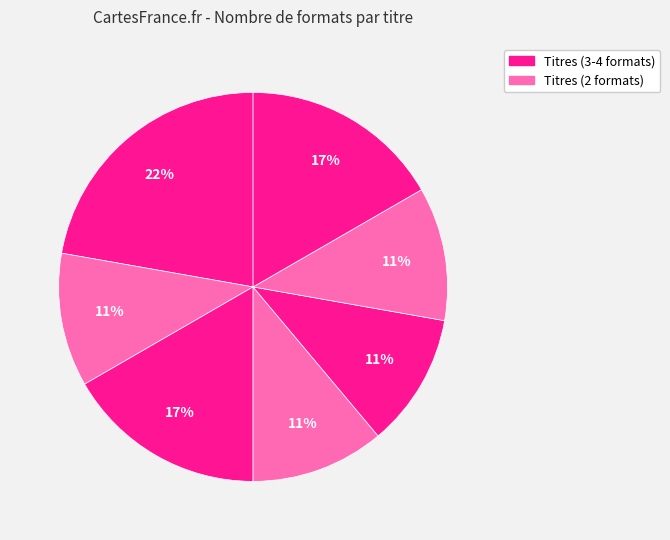

How many slices are in this pie chart?

7